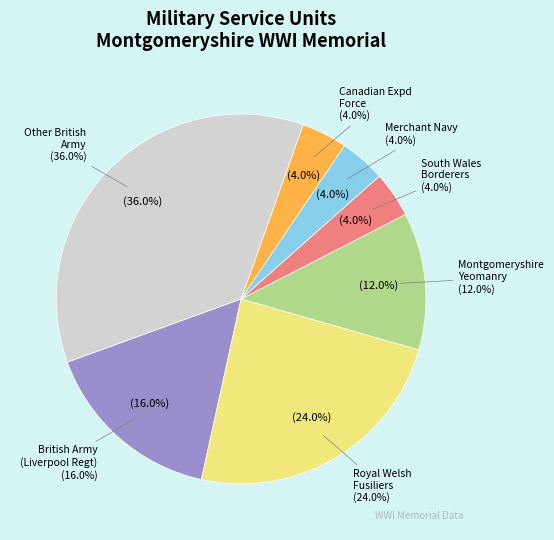

Does Montgomeryshire Yeomanry represent more than half of the total?

No